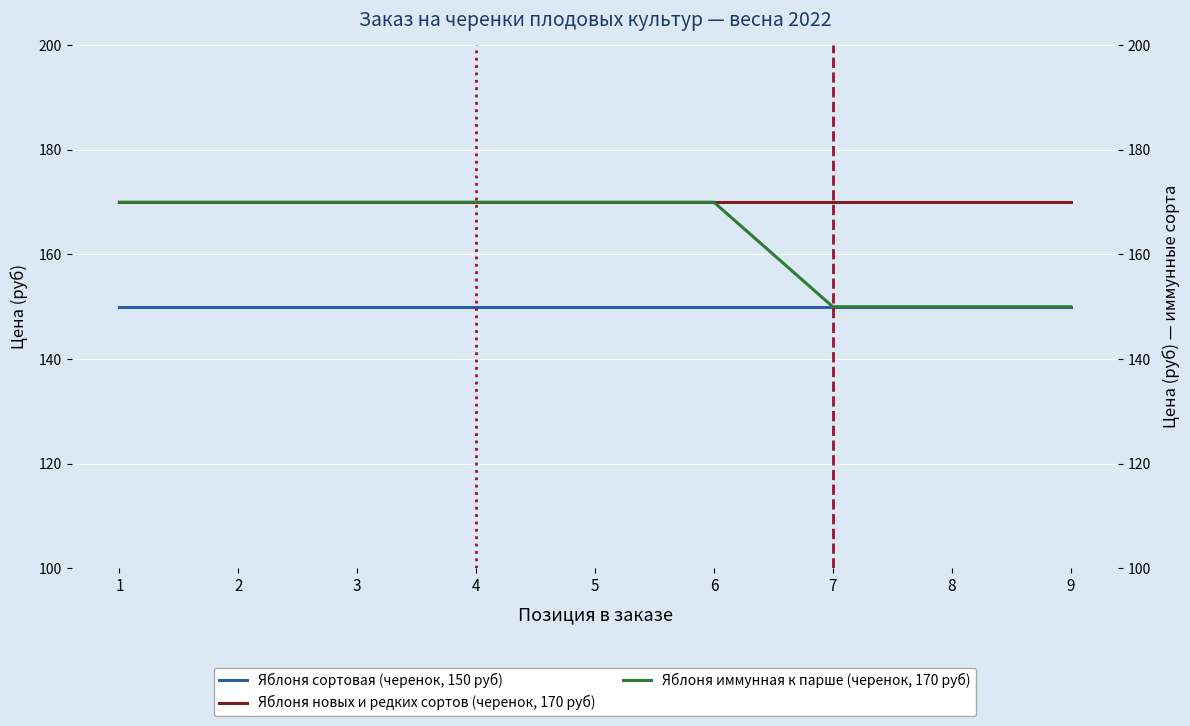

True or false: Яблоня сортовая (черенок, 150 руб) and Яблоня иммунная к парше (черенок, 170 руб) intersect in this chart.

False